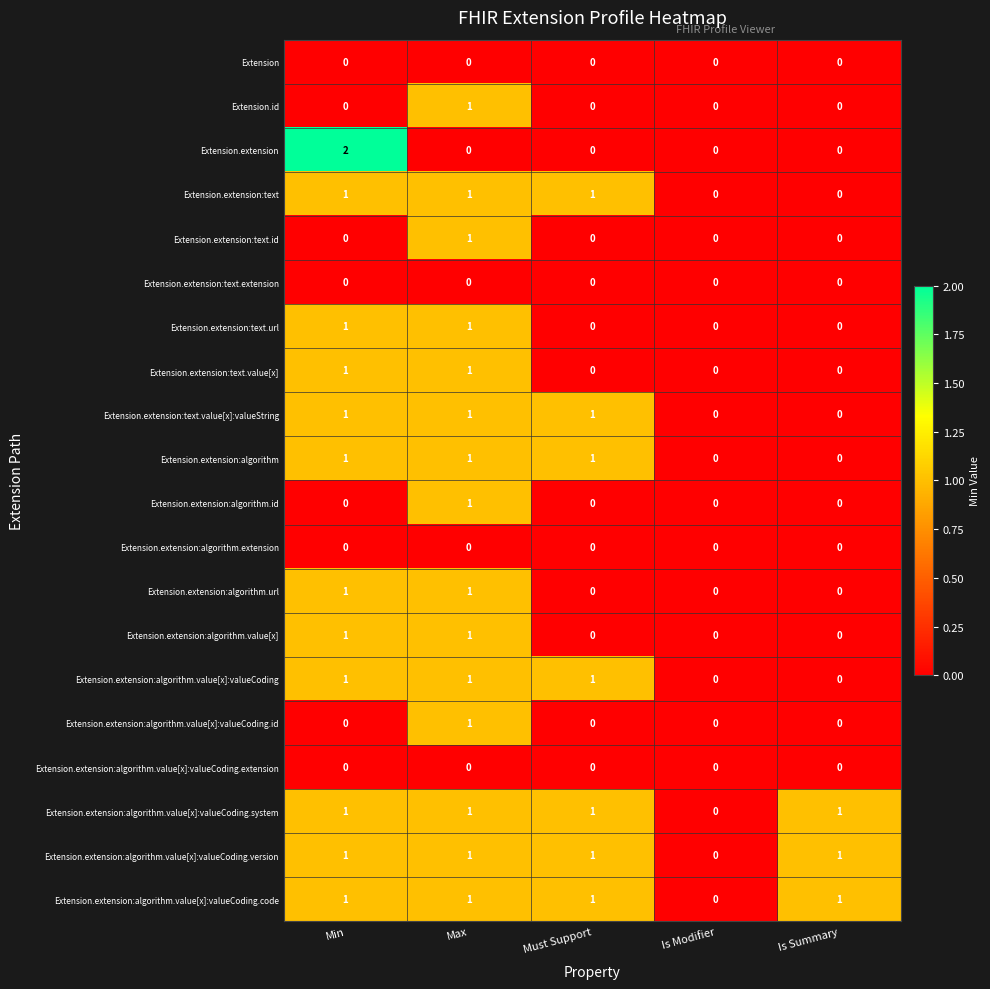

The Extension.extension:algorithm.value[x] series shows 0 at Is Summary. True or false?

True